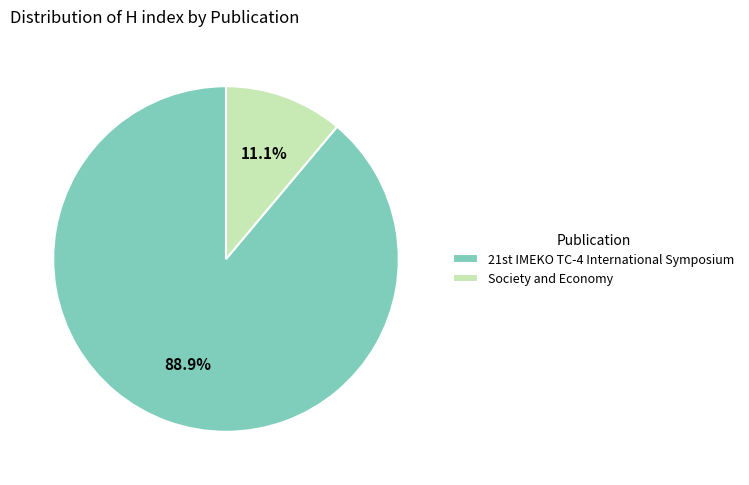

What is the largest slice in the pie chart?

21st IMEKO TC-4 International Symposium